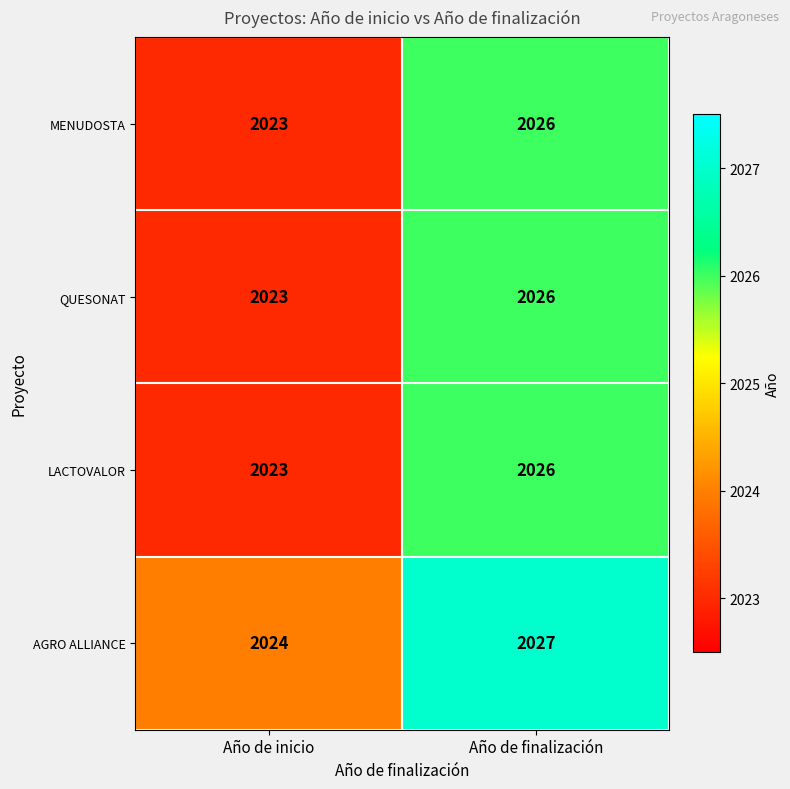

Which series has the largest total across all categories?

AGRO ALLIANCE